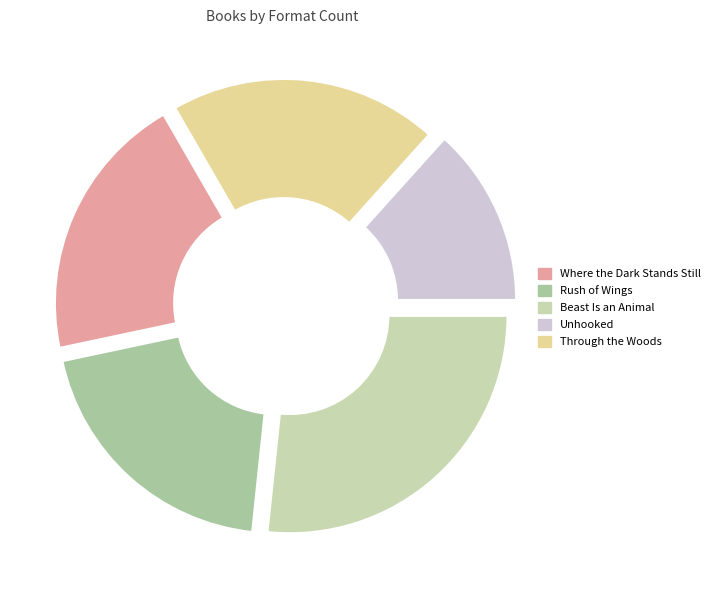

What percentage is NOT represented by Where the Dark Stands Still?

80.0%